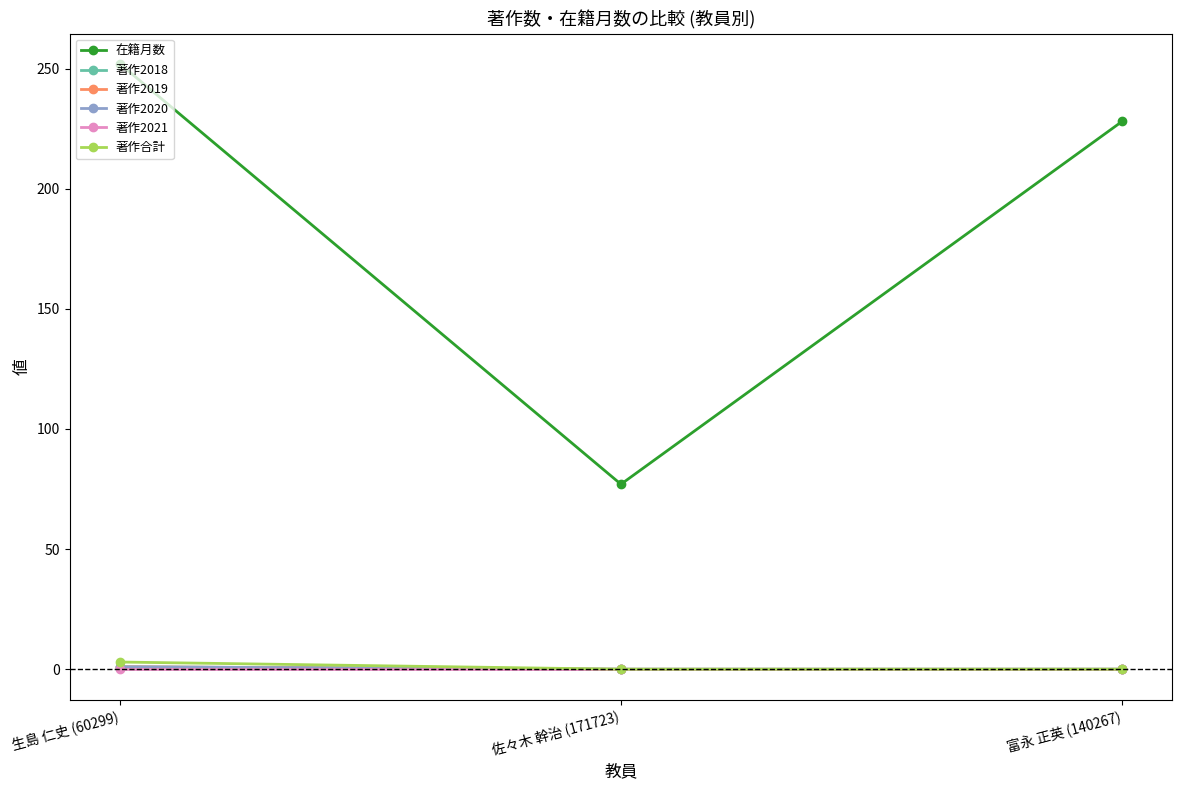

What is the spread (max minus min) of values at 生島 仁史 (60299)?

252